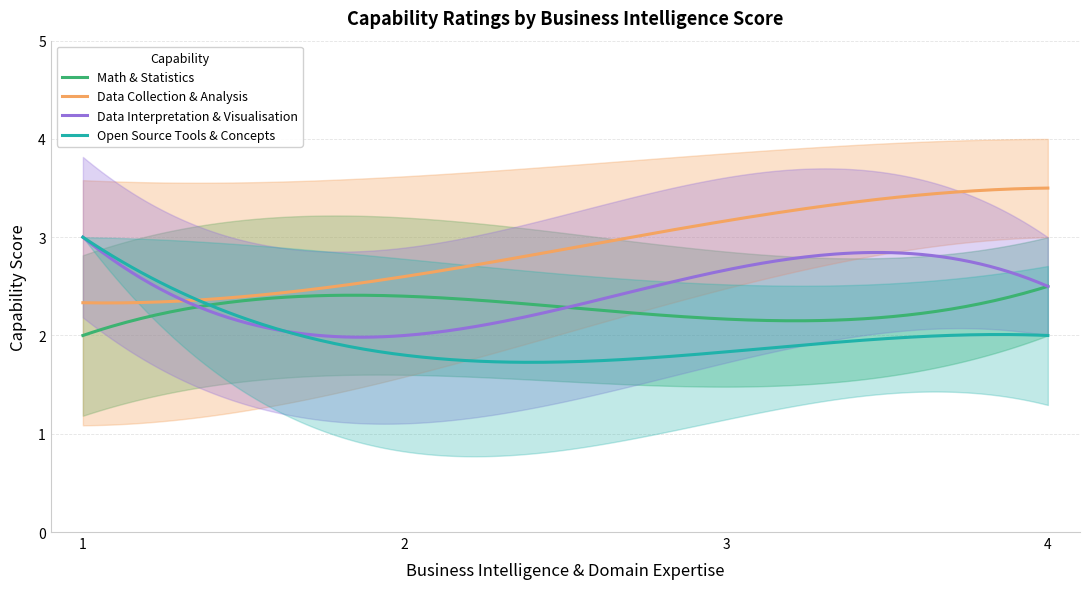

What is the value of the capability_Math_and_statistics point at the 9th from the left?

2